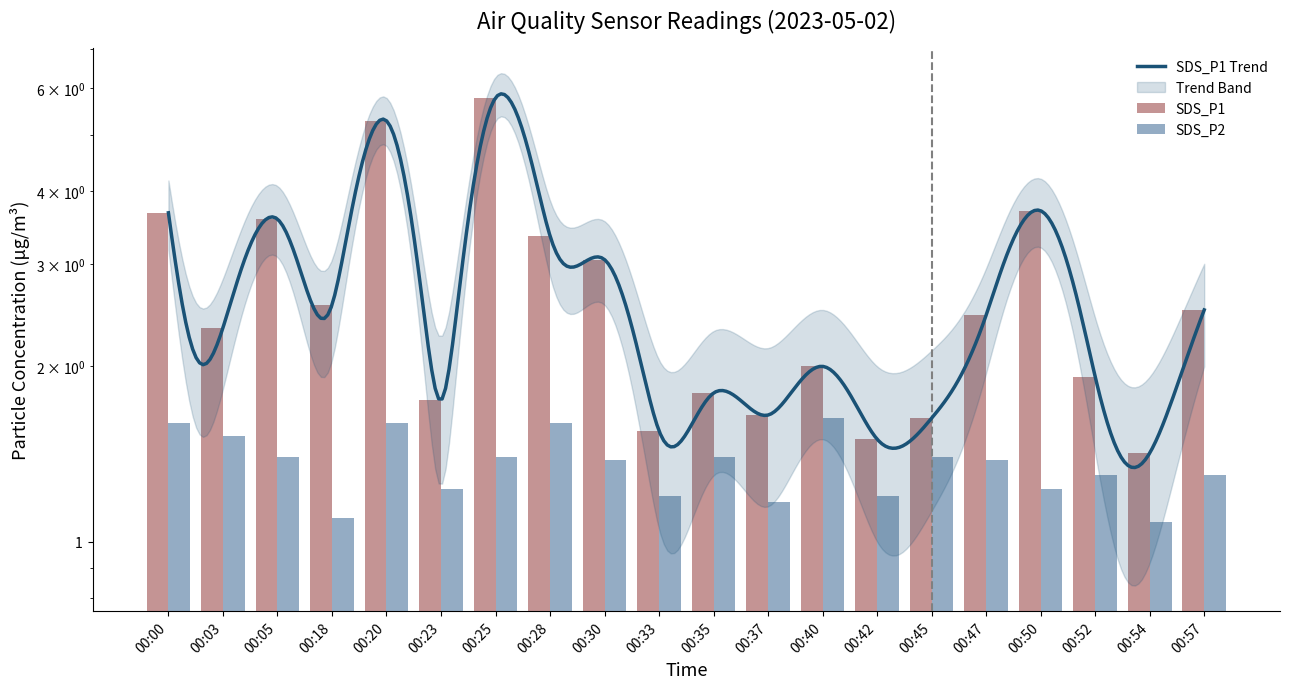

What is the difference between the maximum and second lowest values in the SDS_P1 series?

4.3